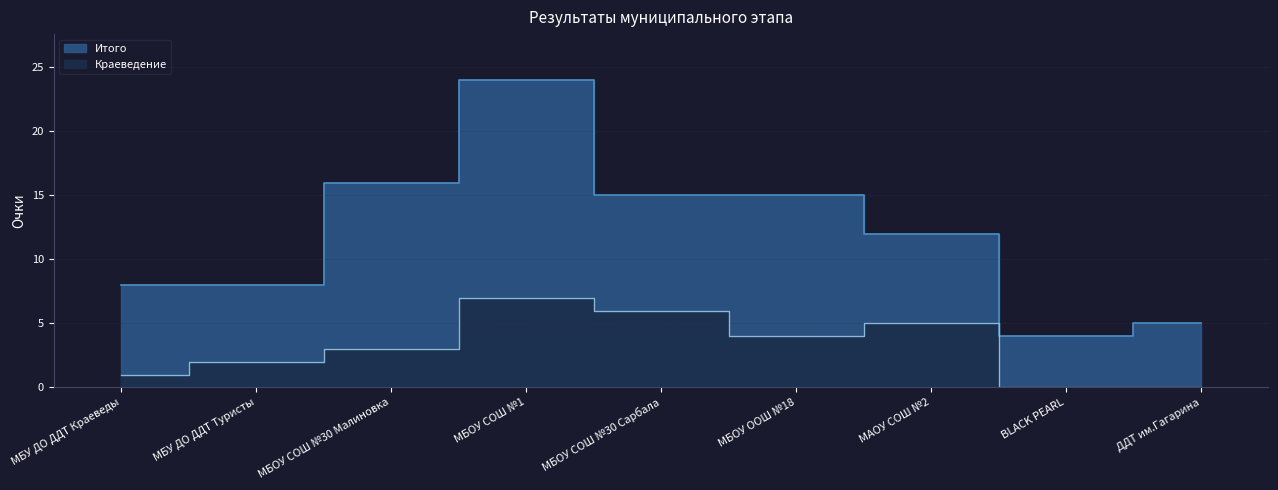

What value does the Краеведение series have at МБУ ДО ДДТ Краеведы?

1